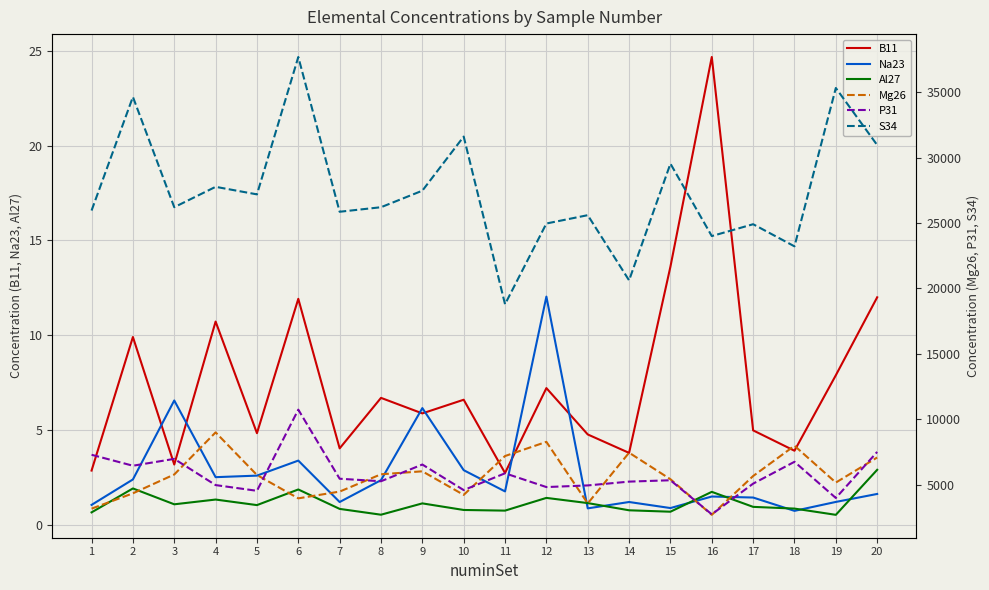

At which category is the sum across all series the highest?

6